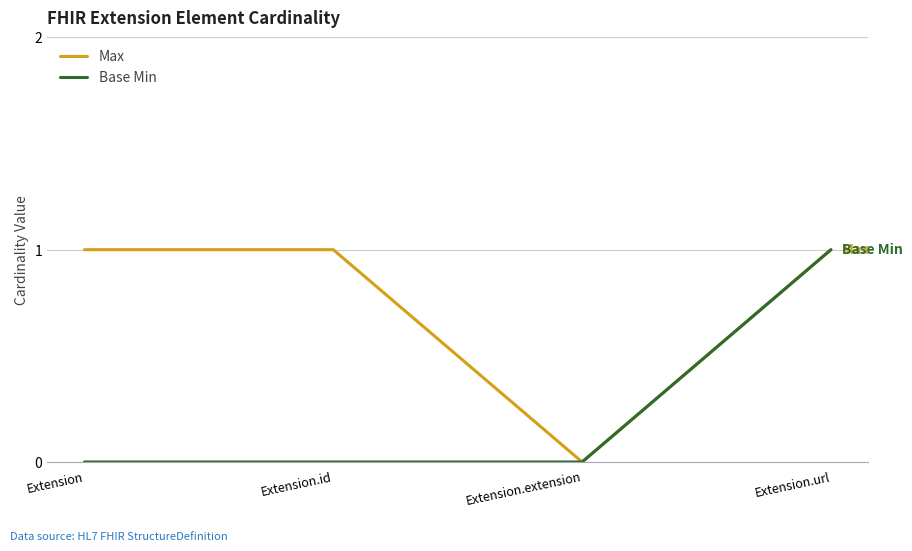

Is this an area chart (filled region under the line)?

No